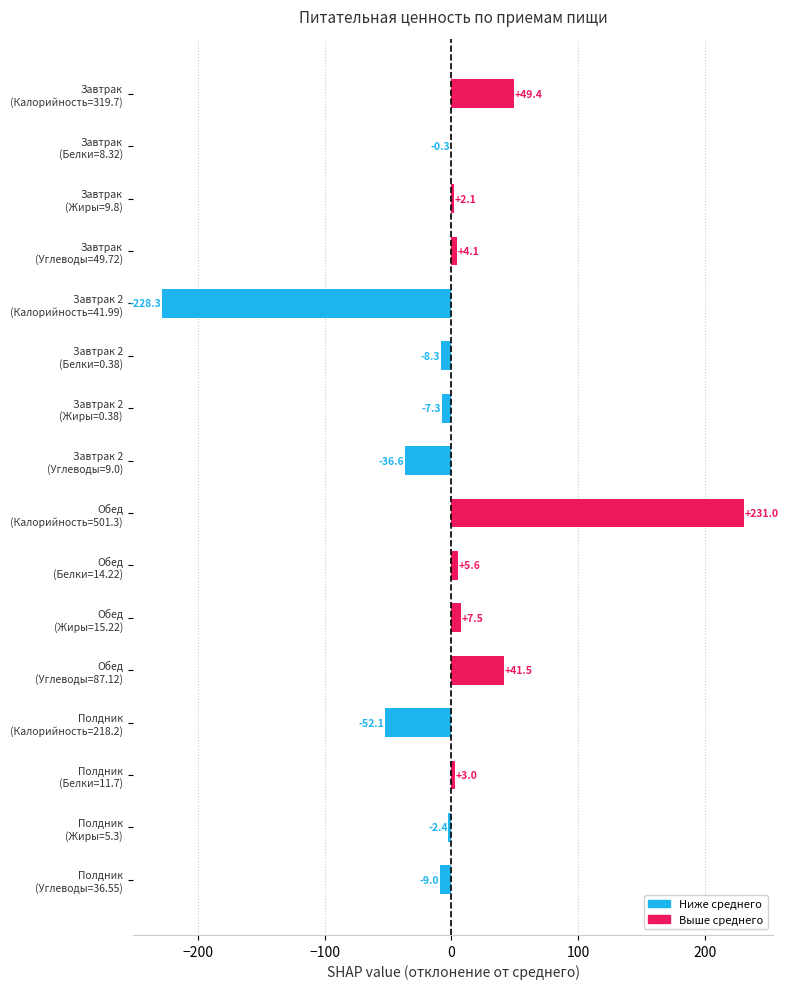

What is the greatest value displayed?

231.0